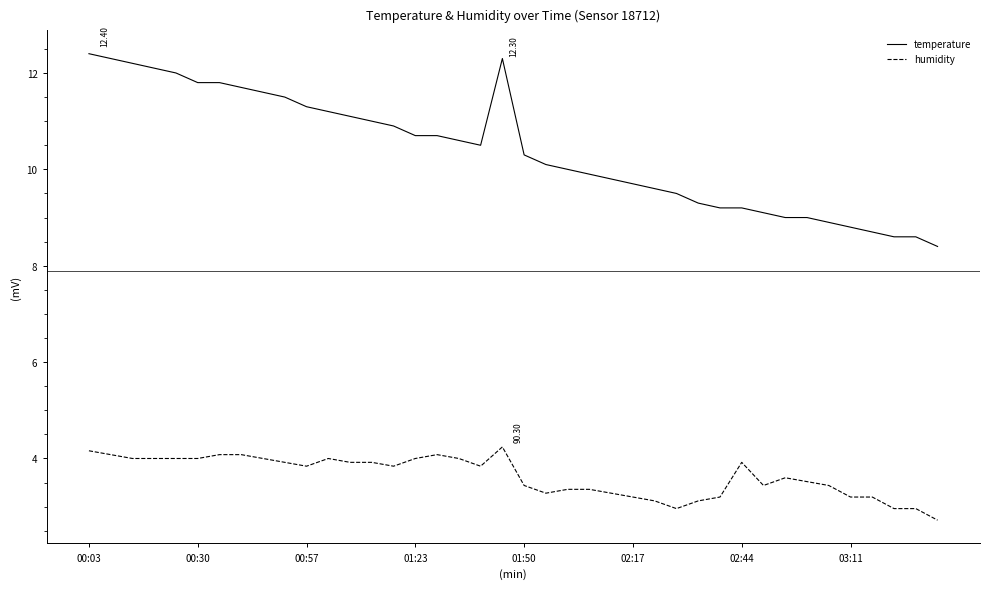

What is the maximum value shown in the chart?

12.4